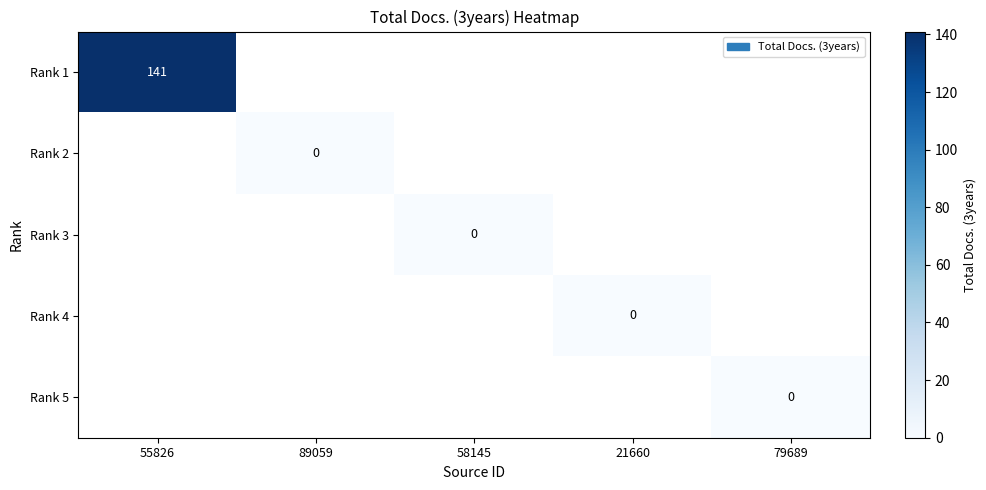

Is it true that Rank 1 equals 215.9 at 55826?

False